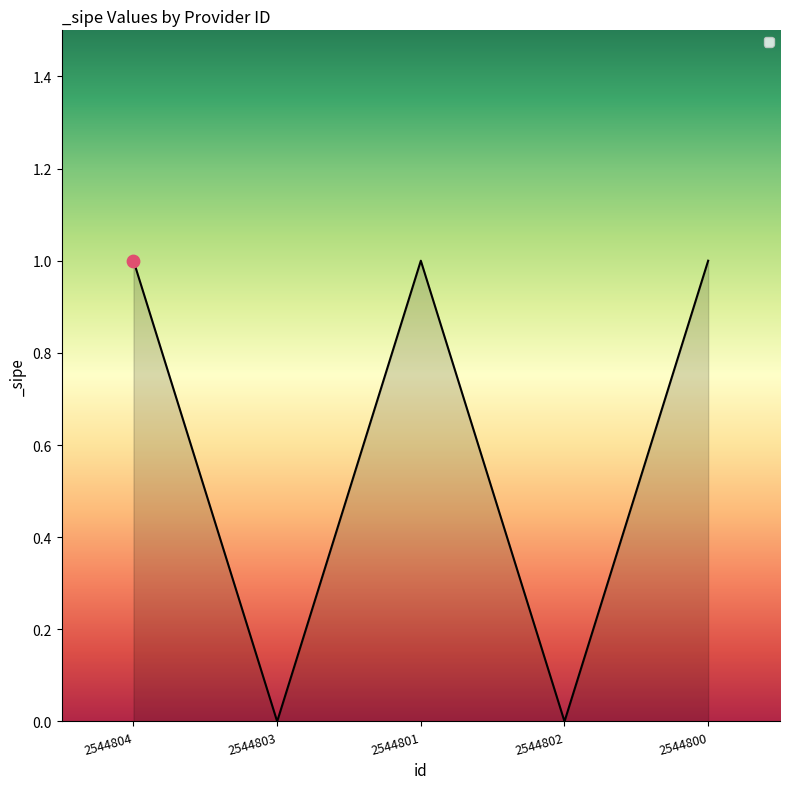

Which has a higher value, 2544804 or 2544802?

2544804